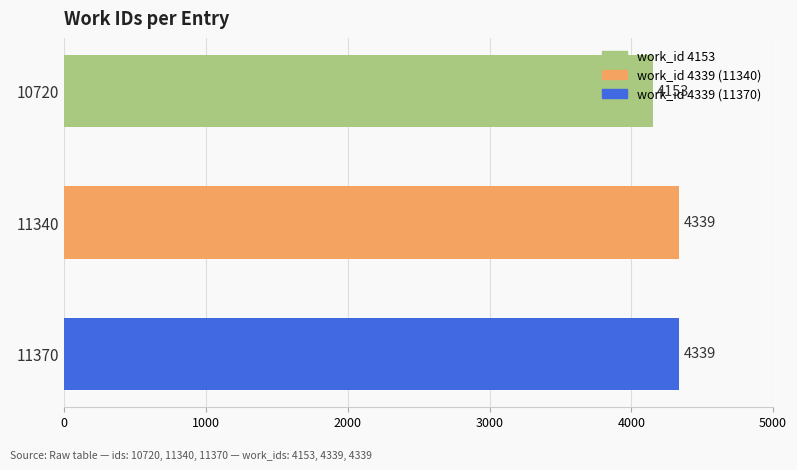

Which has a higher value, 10720 or 11340?

11340